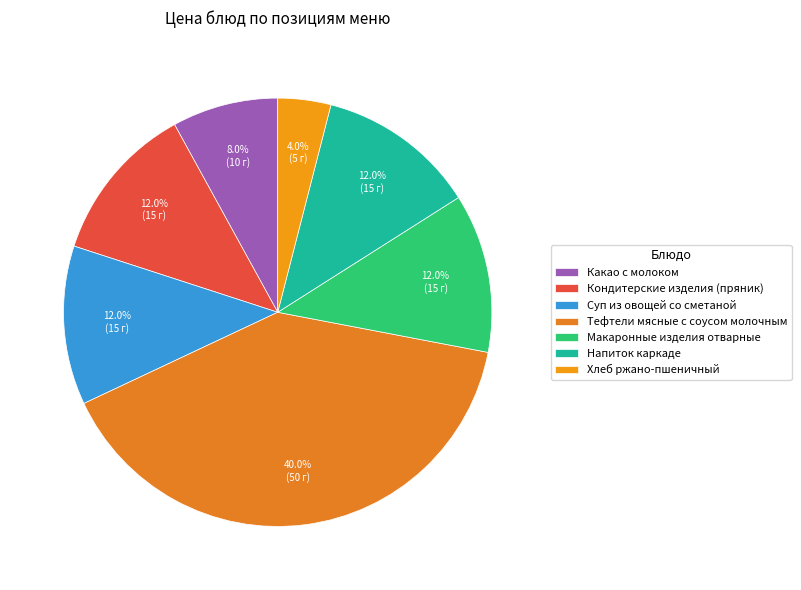

Is the sum of Тефтели мясные с соусом молочным and Какао с молоком greater than half?

No